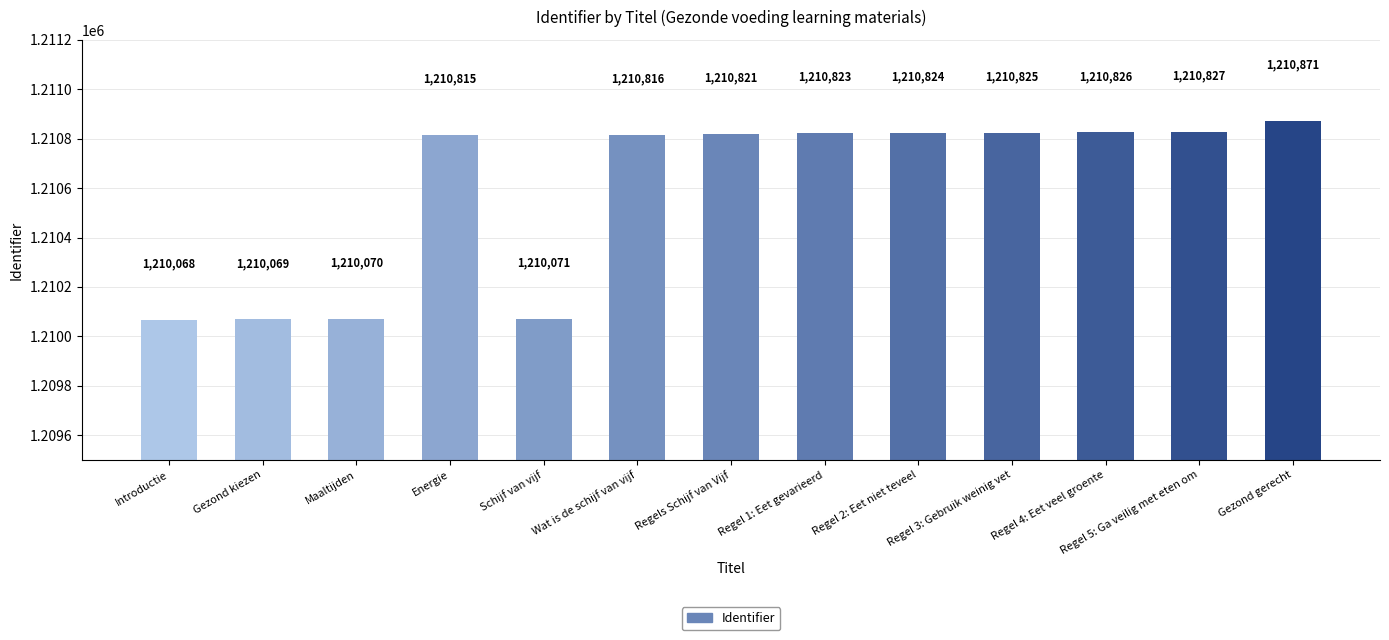

Is it true that the value at Regel 3: Gebruik weinig vet is 1210825?

True